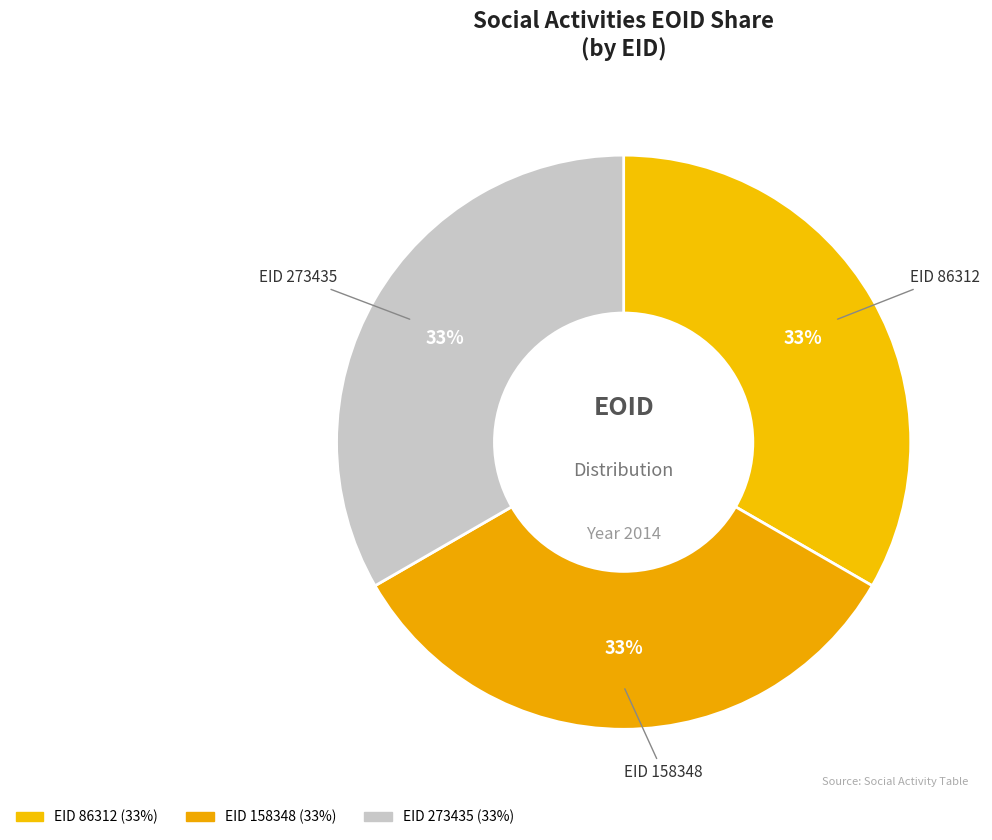

How many segments does this pie chart have?

3